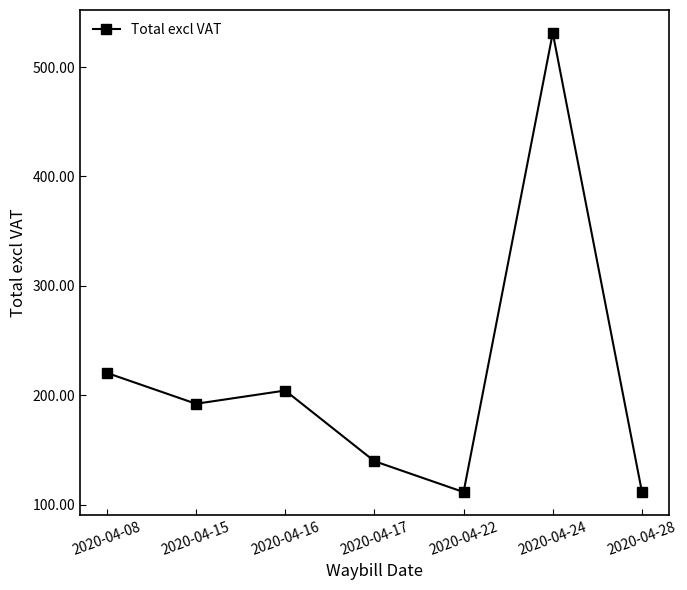

The value at 2020-04-16 is 85.9. True or false?

False